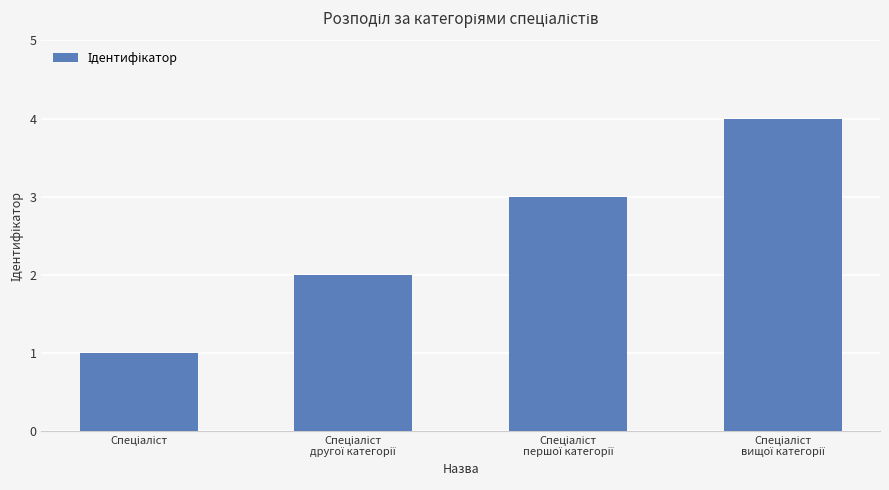

What is the difference between the maximum and minimum values?

3